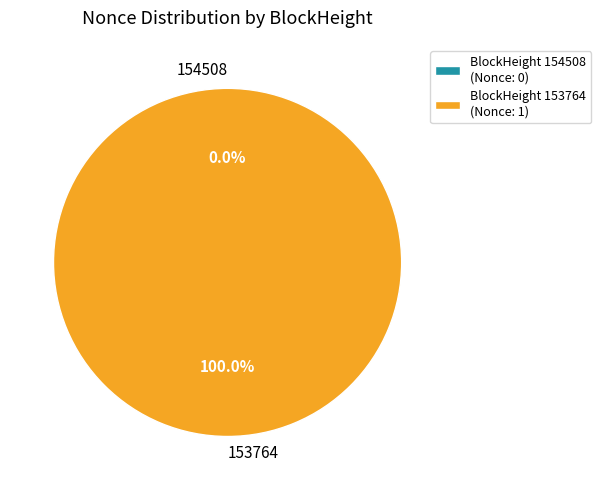

Rank the categories by value from lowest to highest.

154508, 153764